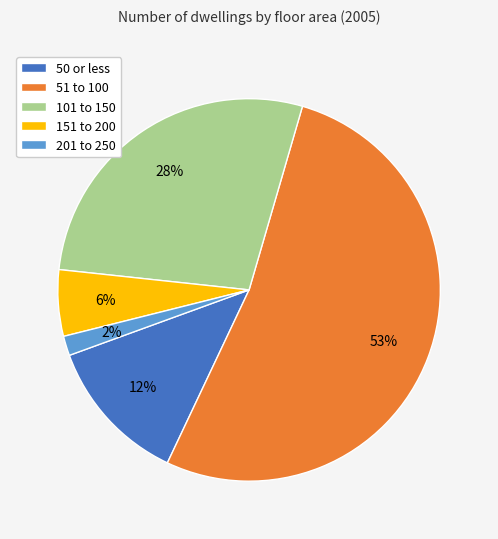

Which category has the biggest portion of the pie?

51 to 100